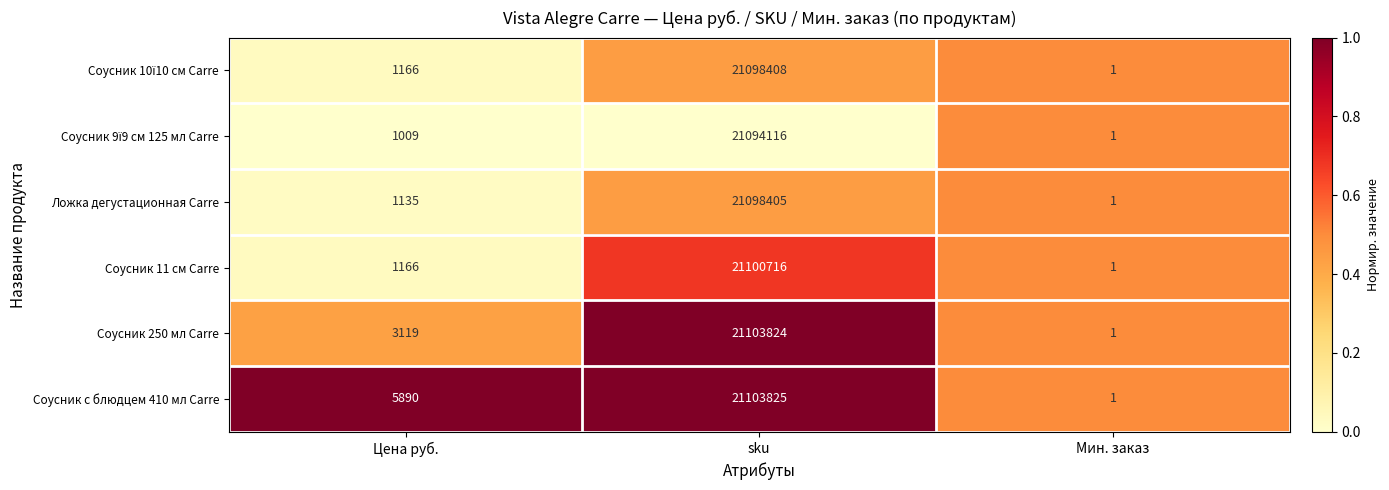

Which label corresponds to the smallest value in the chart?

Мин. заказ